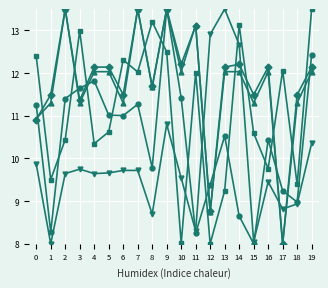

At which category is the sum across all series the highest?

9